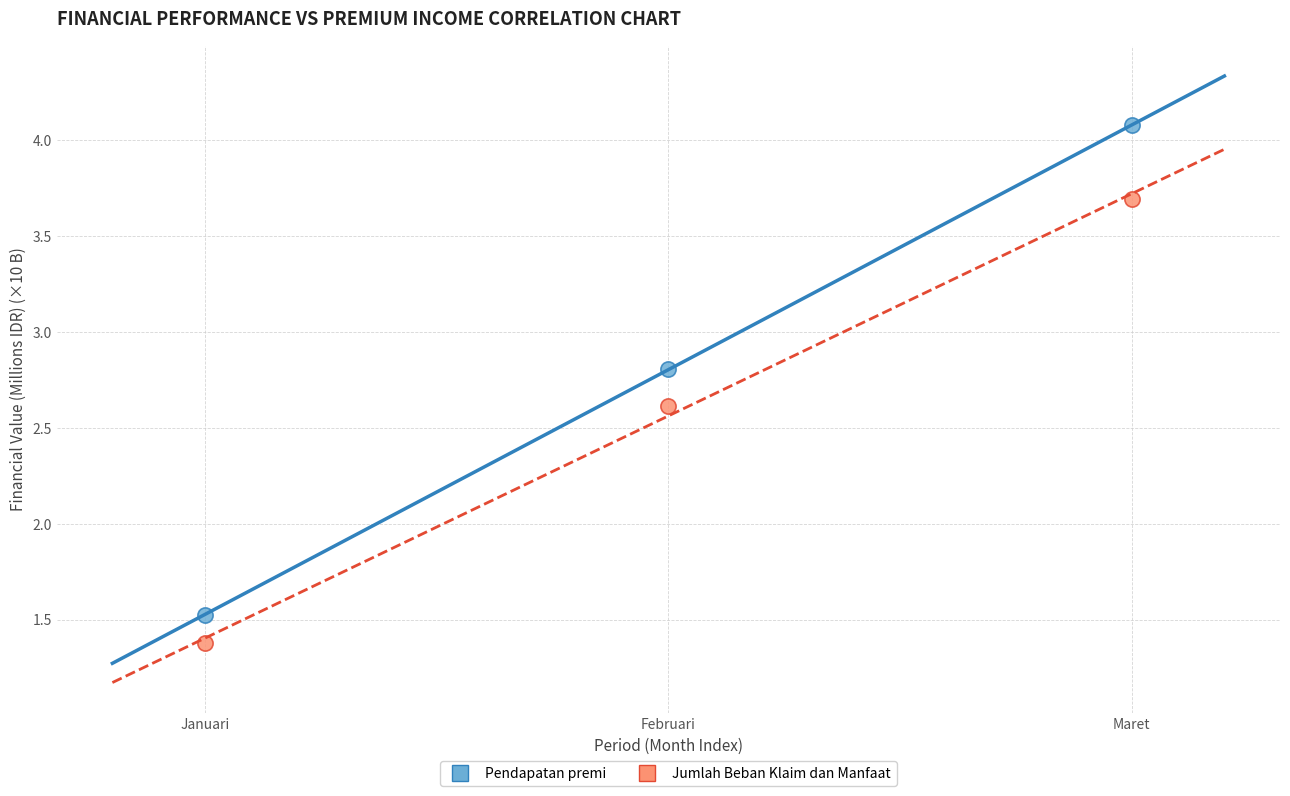

Across all data points, what is the range of X values (max minus min)?

2.0